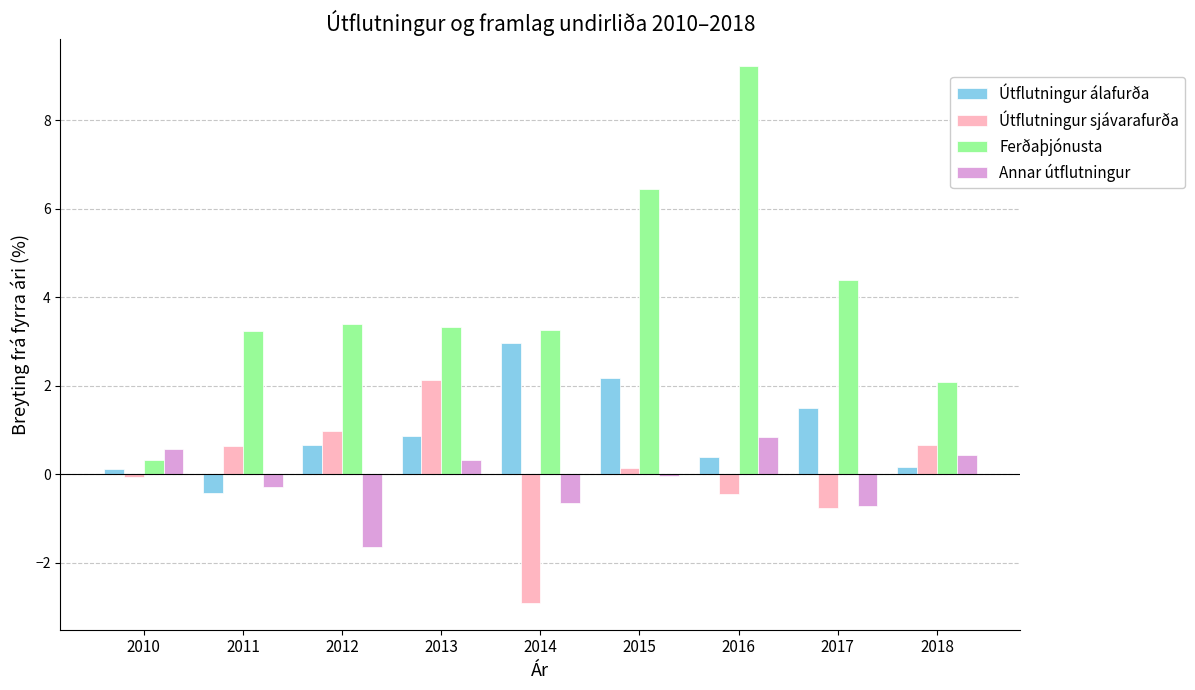

Is the value of Útflutningur sjávarafurða at 2011 greater than the value of Ferðaþjónusta at 2018?

No